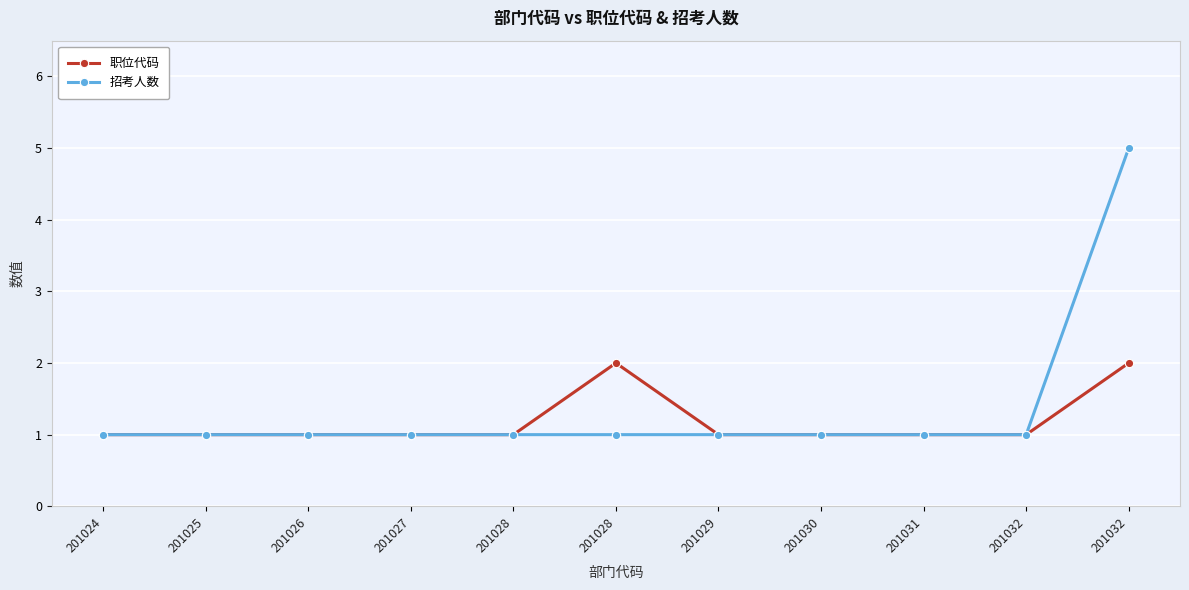

Which series changed the most between 201027 and 201031?

职位代码